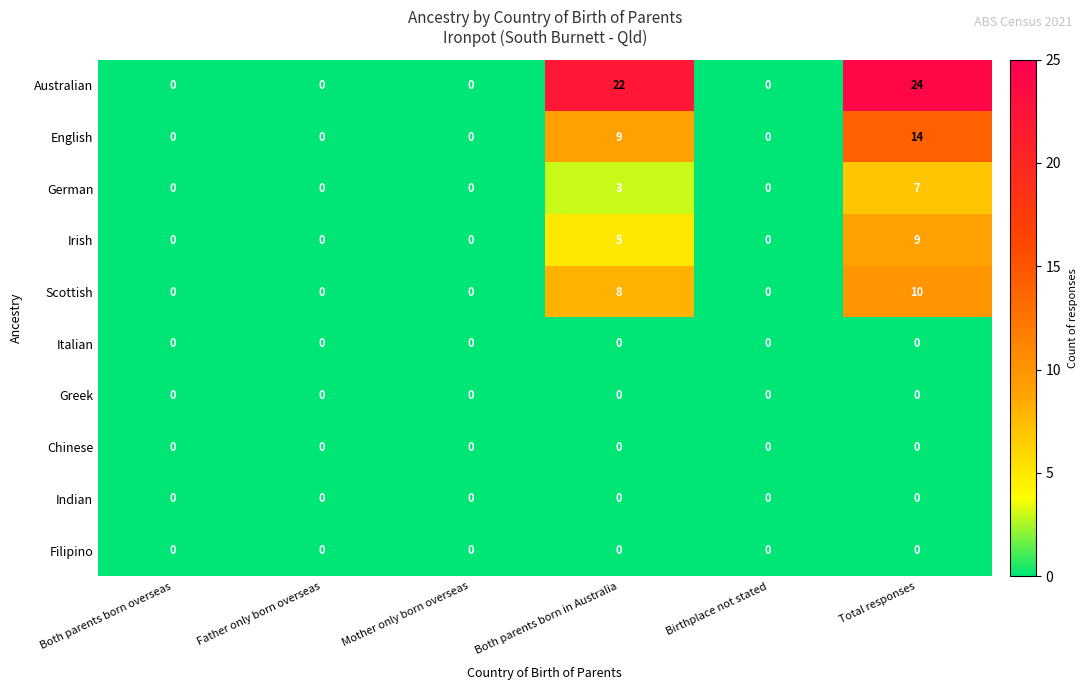

What is the total value across all series at Both parents born in Australia?

47